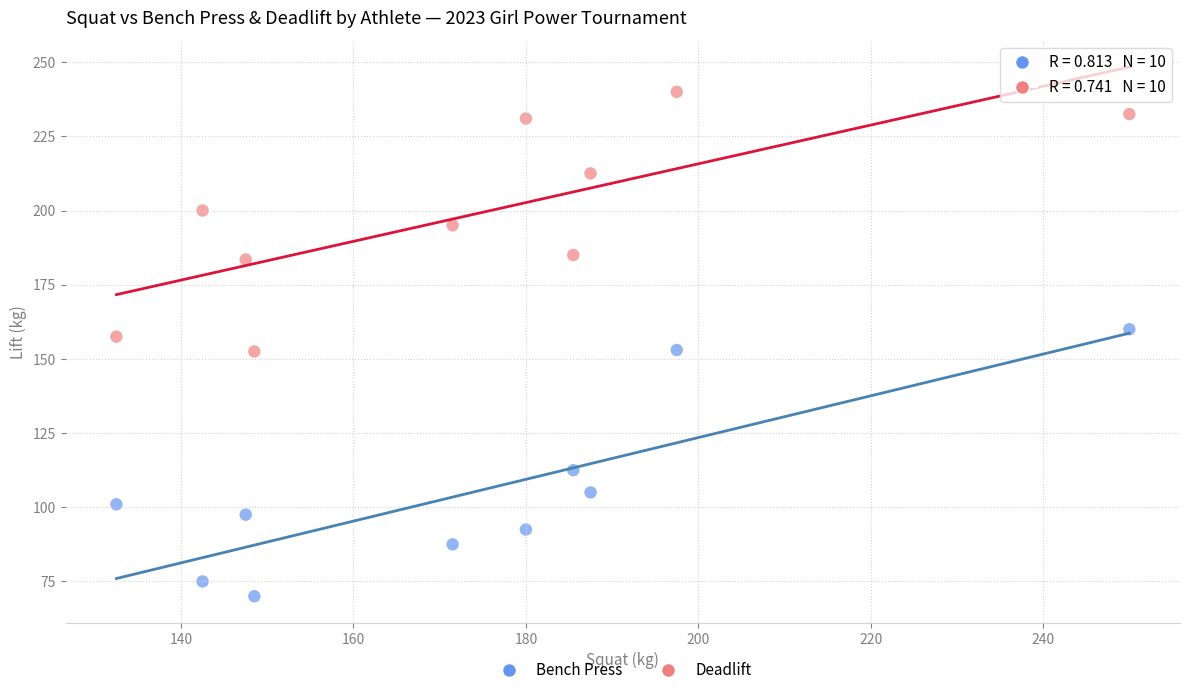

Which series contains the lowest Y value?

Bench Press